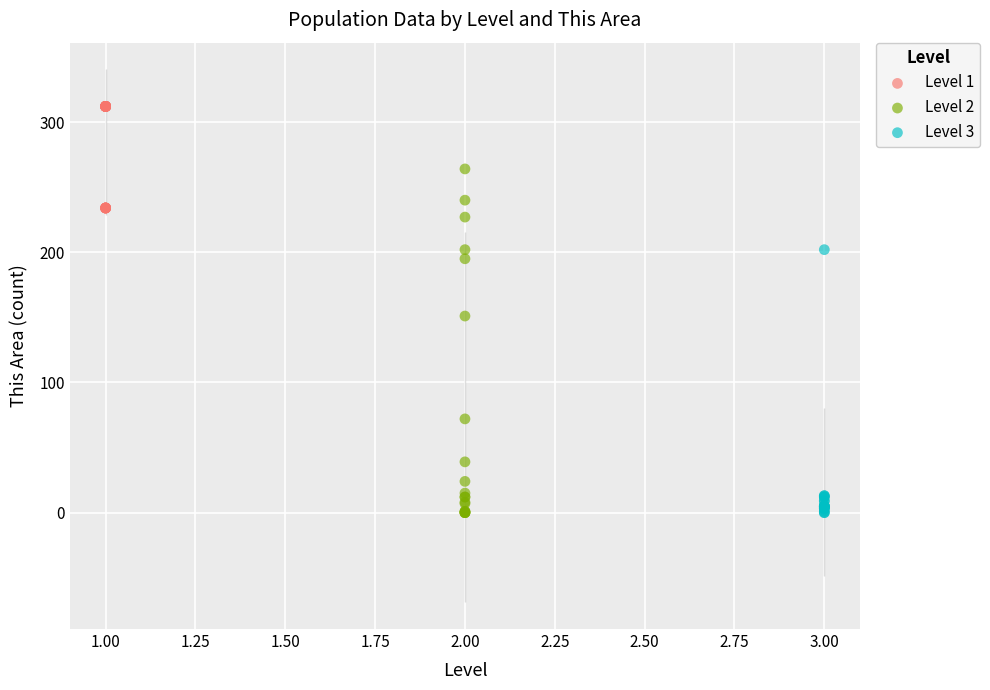

What are all the series names shown in the legend?

Level 1, Level 2, Level 3